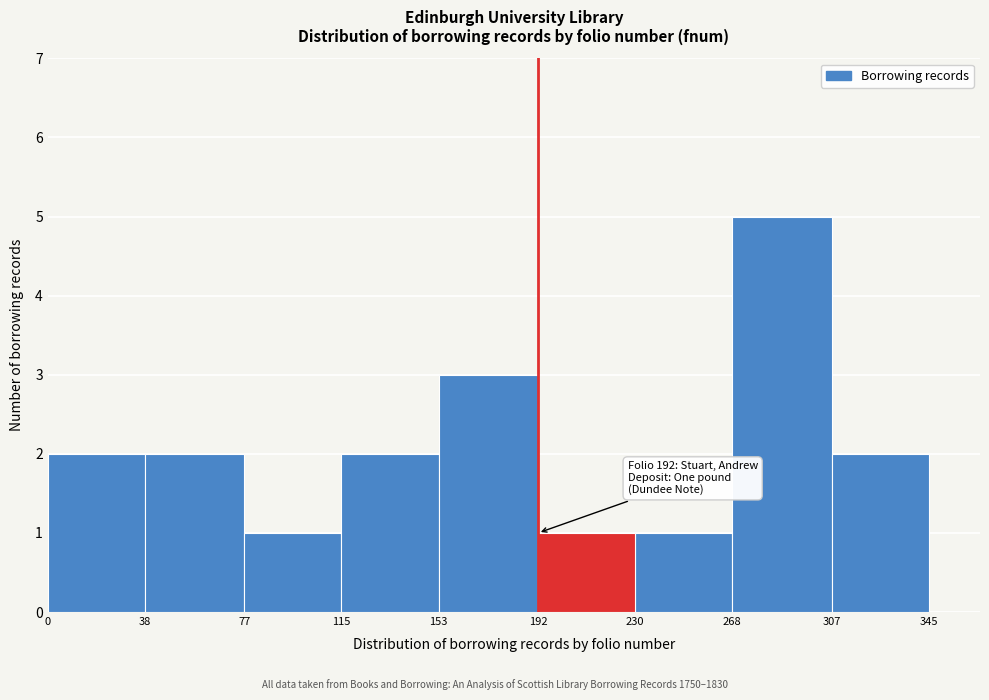

Which range on the x-axis has the tallest bar?

268 to 307